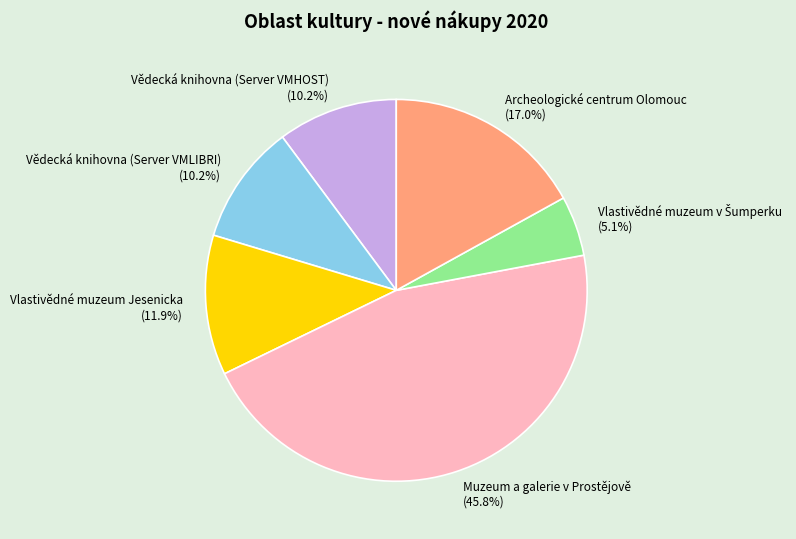

What is the largest slice in the pie chart?

Muzeum a galerie v Prostějově